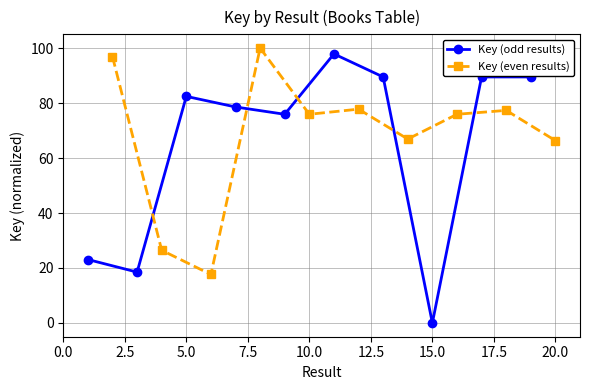

Where is the first local maximum for Key (odd results)?

5.0